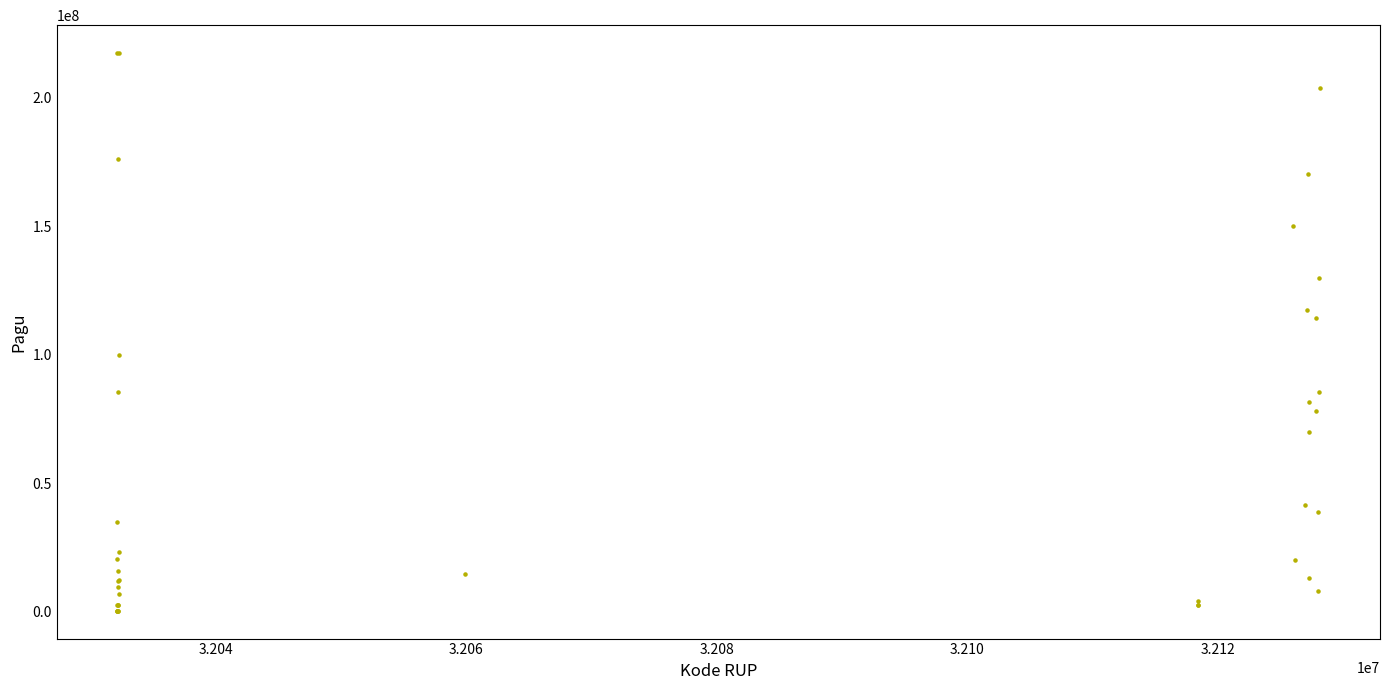

What Y value in the scatter plot is closest to 108830000?

114296000